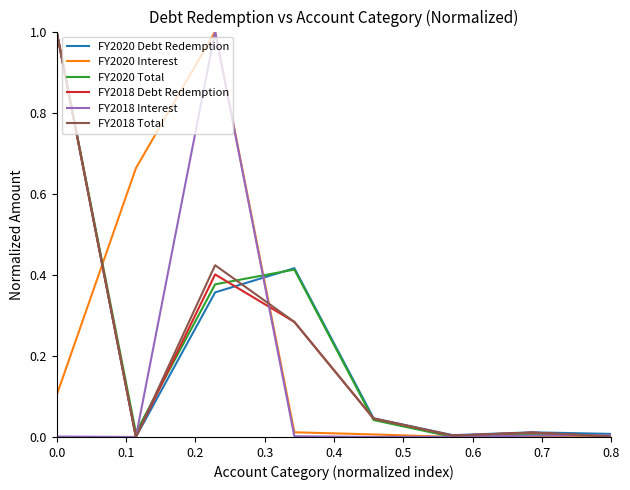

At how many categories does at least one series exceed 0?

8